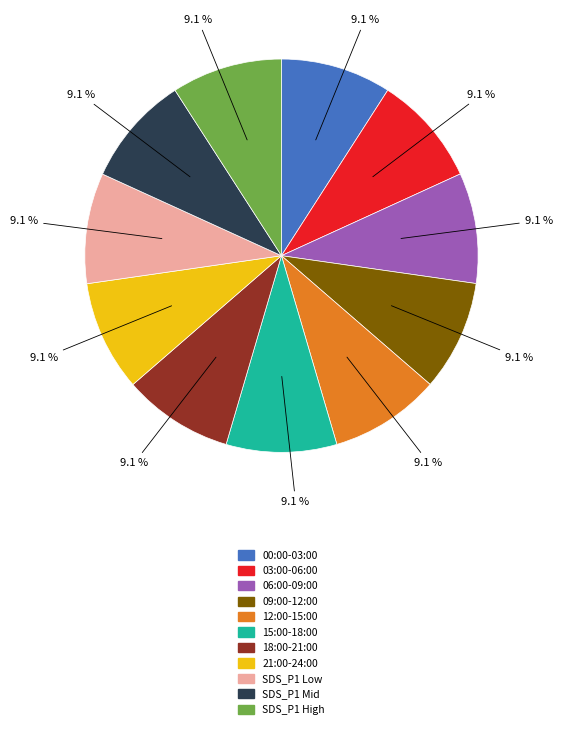

Does any single category account for the majority?

No